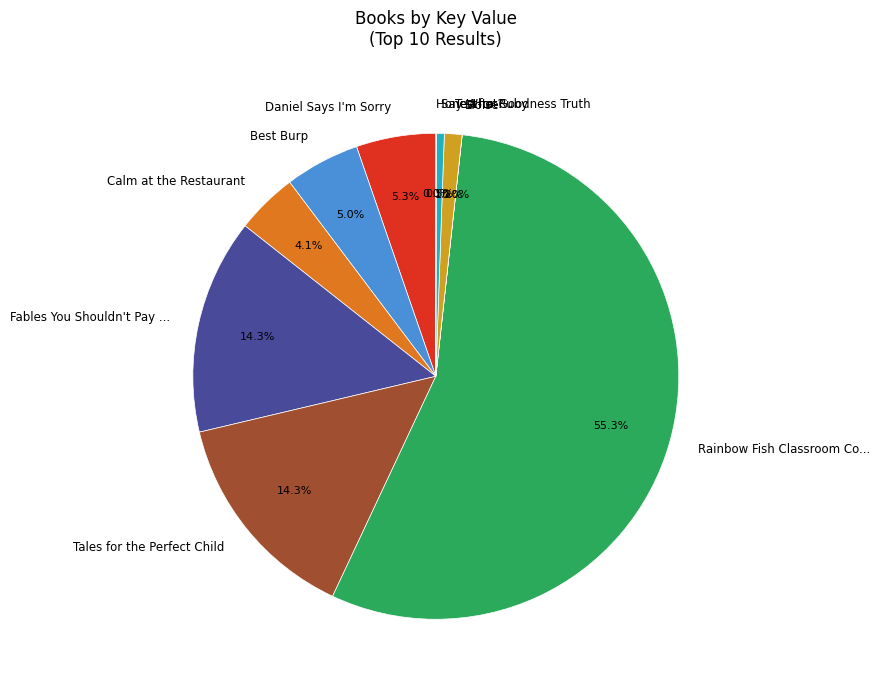

Is there any slice that represents more than half of the pie?

Yes